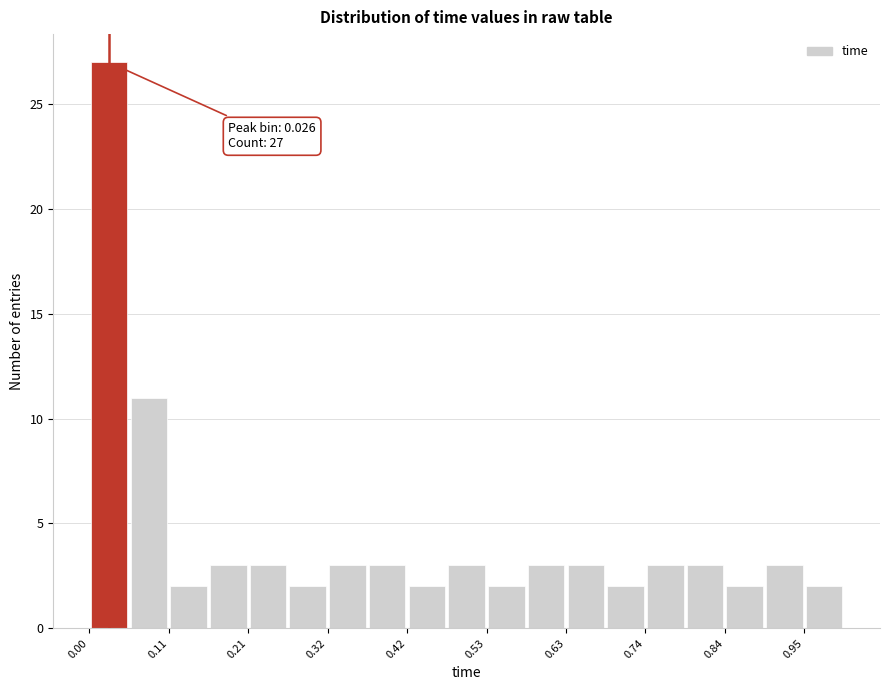

Around what value on the x-axis is the tallest bar? Give the approximate position of its centre, as read against the axis.

0.02